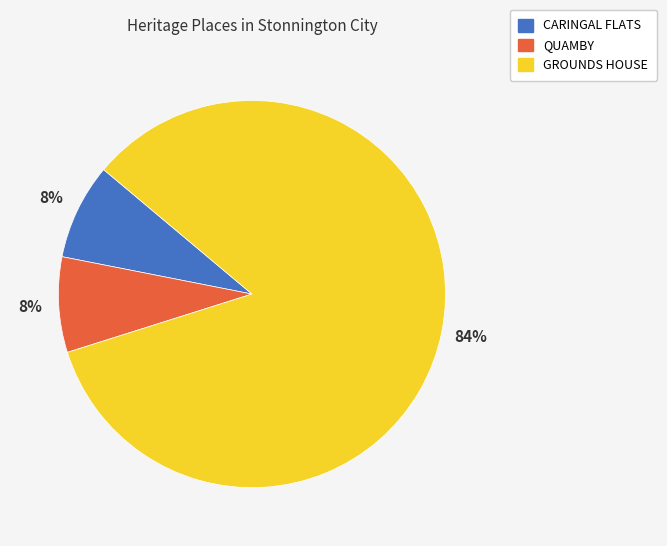

To the nearest percent, what is the average slice percentage?

33%